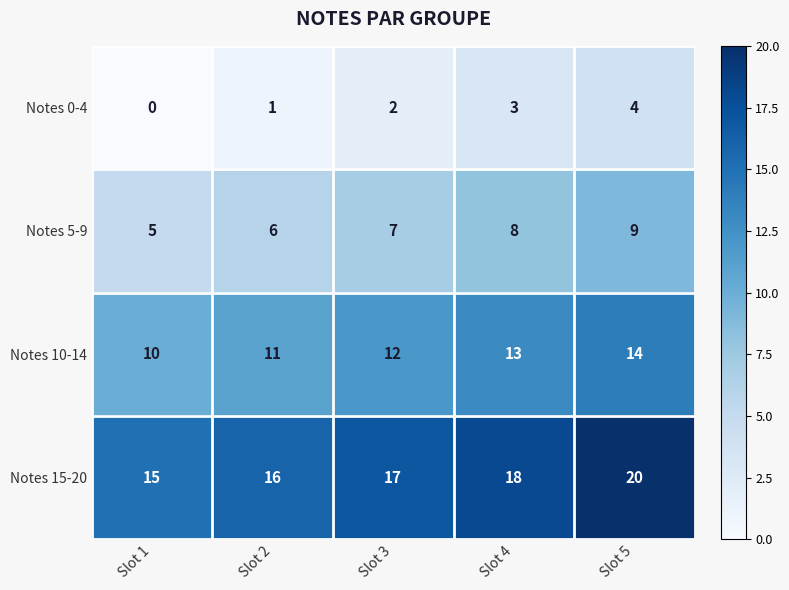

What is the total value across all series at Slot 4?

42